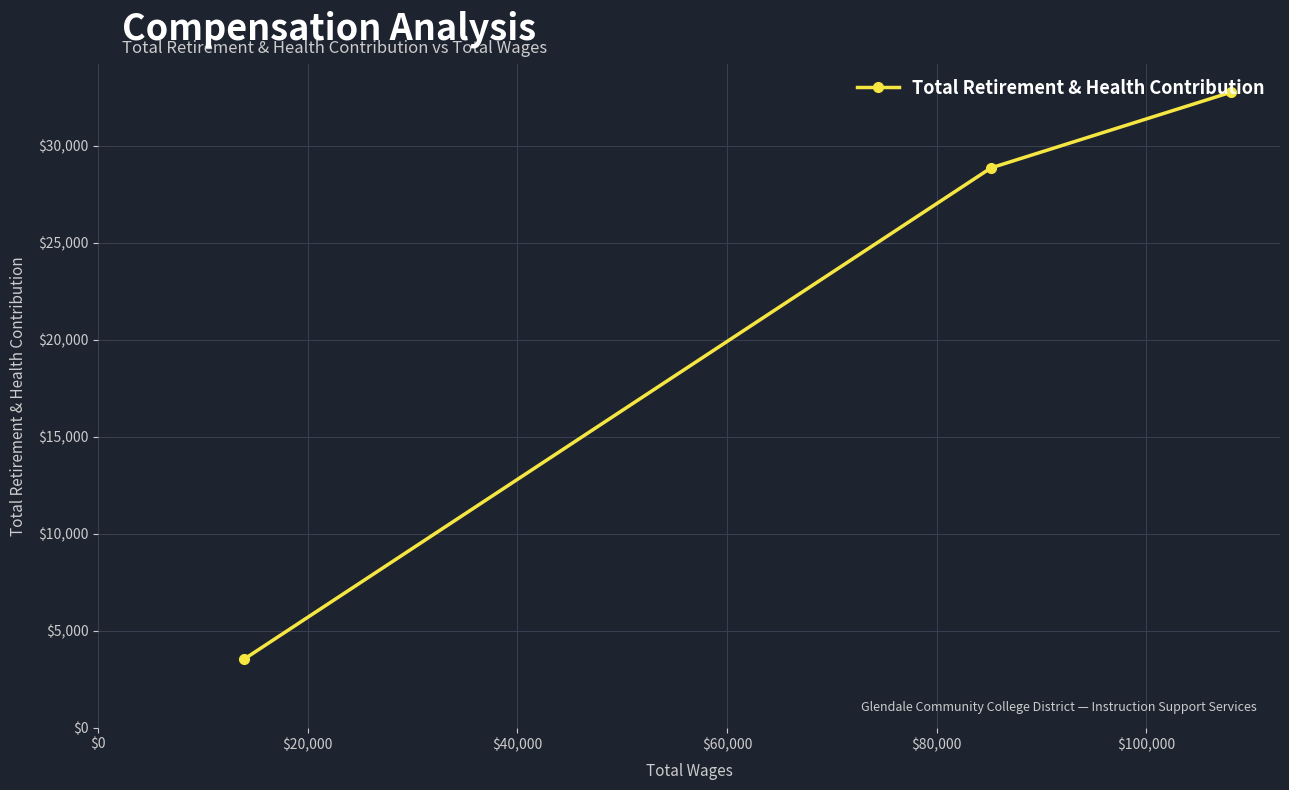

Reading left to right, what are all the values shown in this chart?

3525	28855	32749